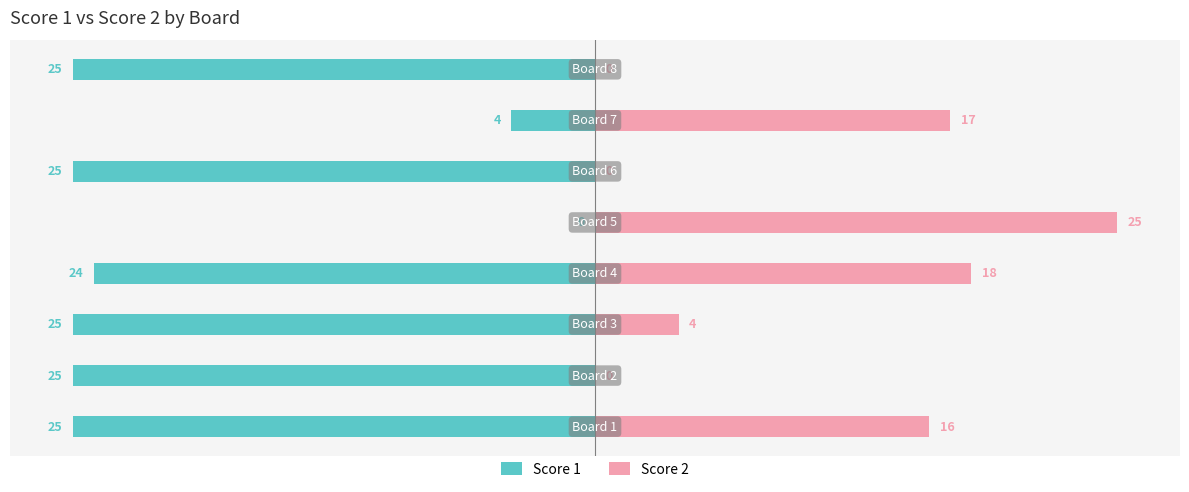

How many categories are shown in the chart?

8